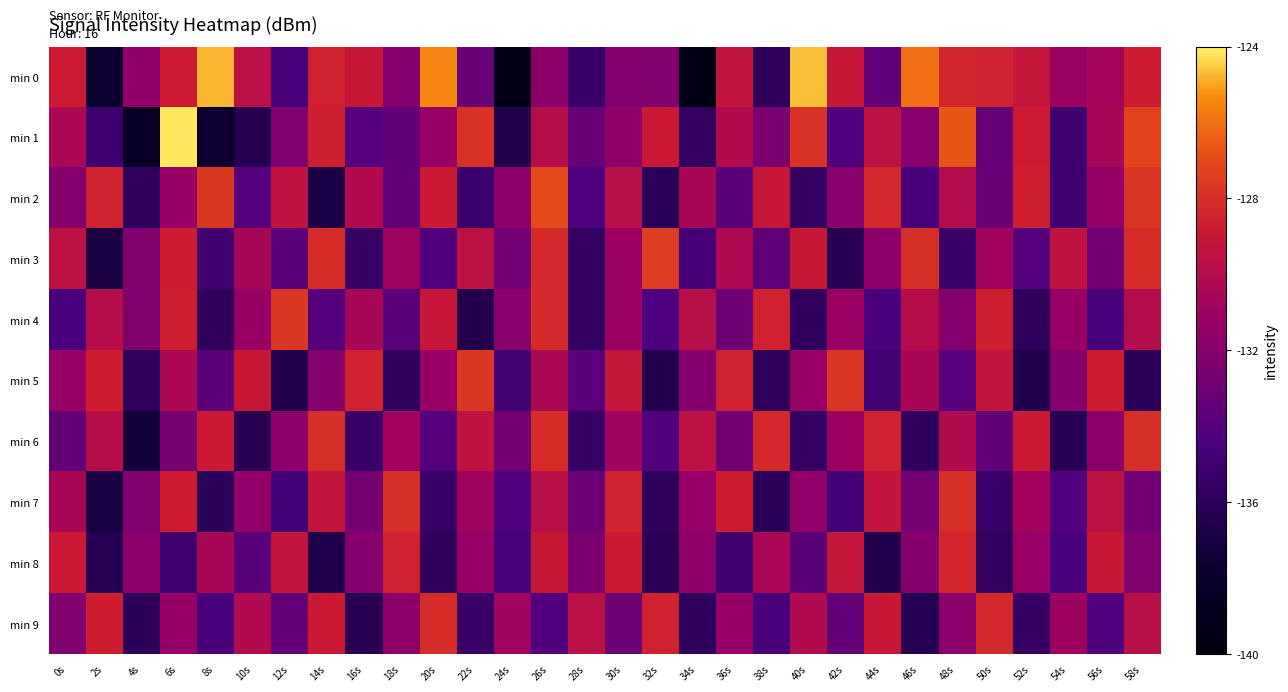

Rank the series at 42s from highest to lowest value.

min 5, min 0, min 8, min 6, min 4, min 2, min 9, min 1, min 7, min 3